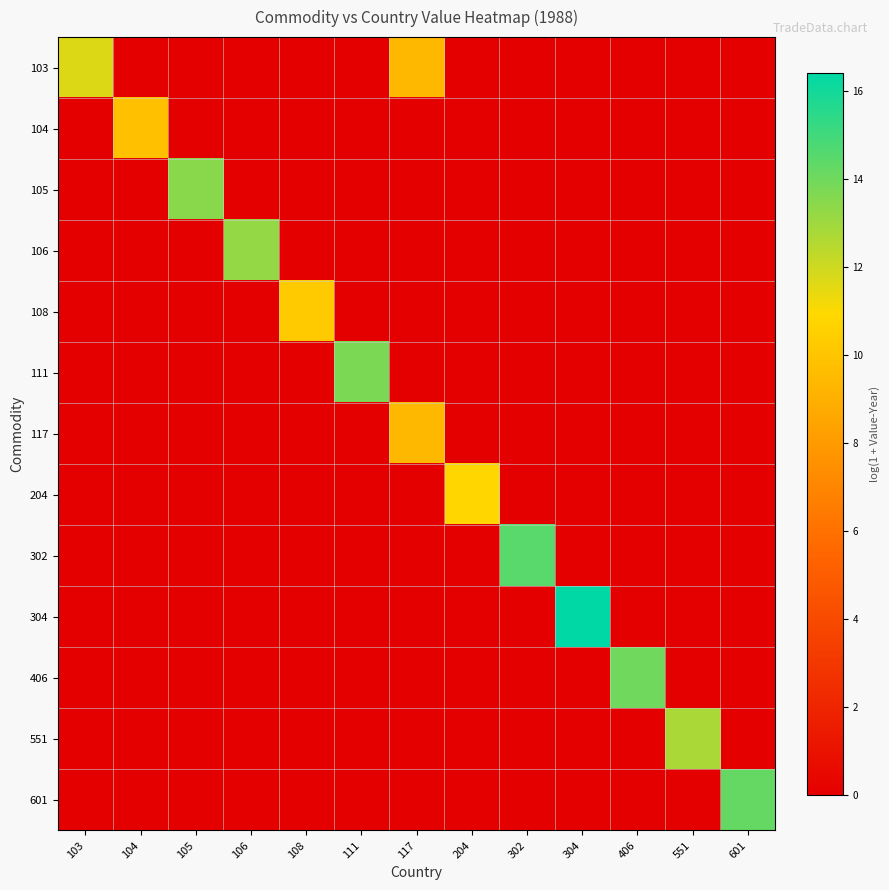

At which category does the chart reach its minimum across all series?

104